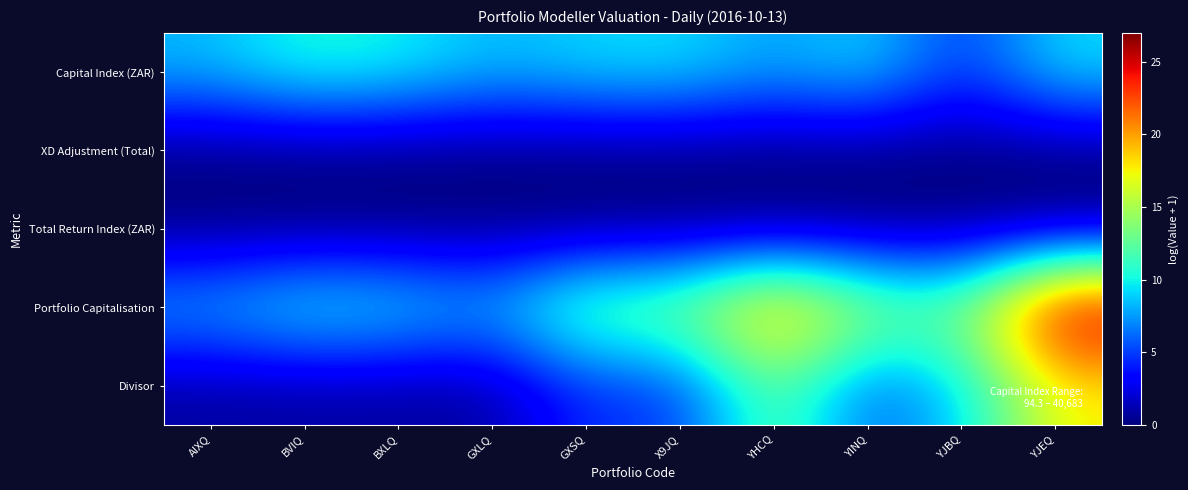

Which category has the lowest value across all series?

AIXQ